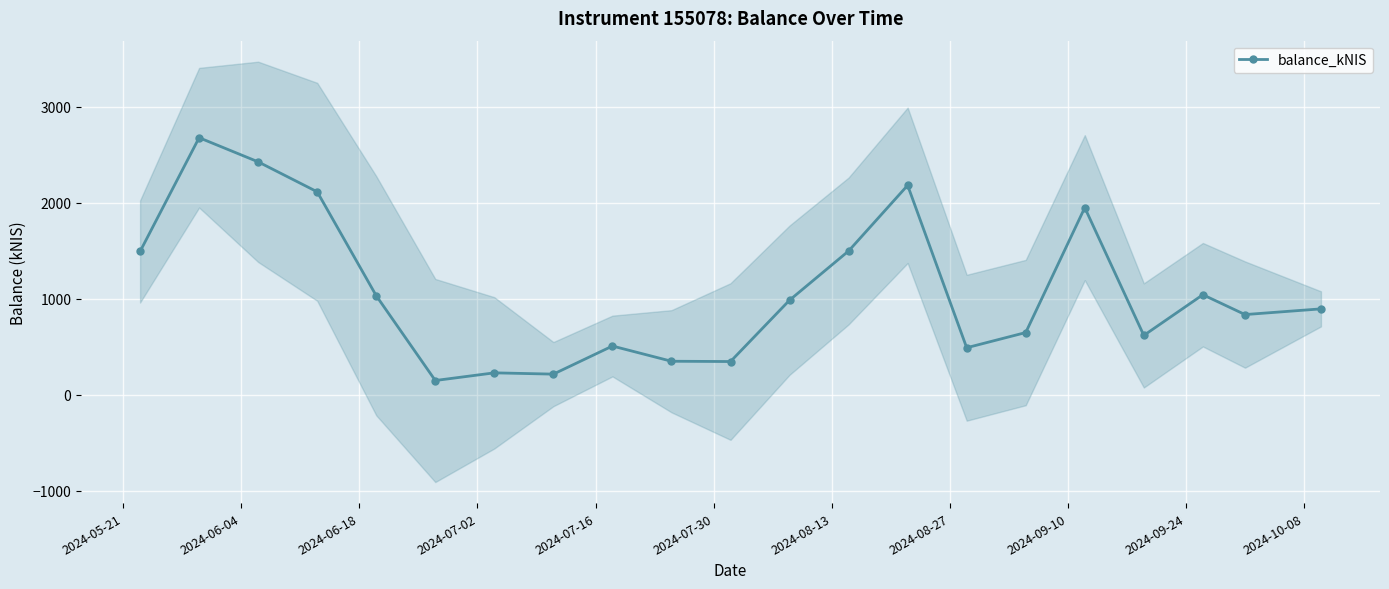

True or false: balance_kNIS has more than 0 points higher than both neighbors.

True